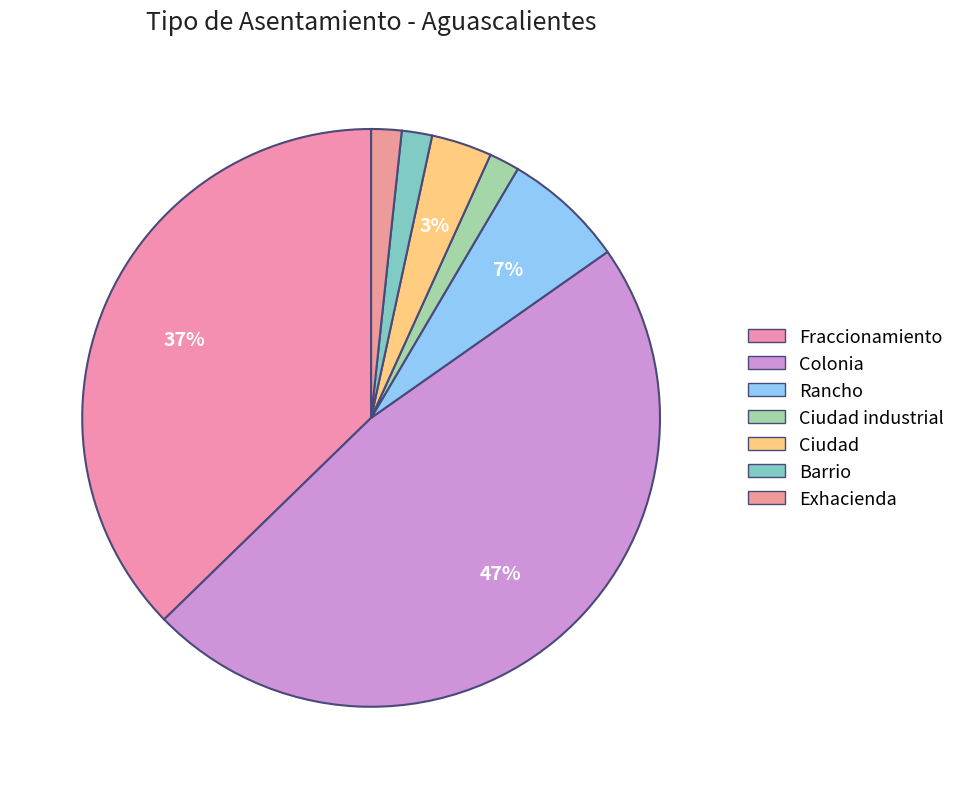

To the nearest percent, what percentage of the pie is Fraccionamiento?

37%